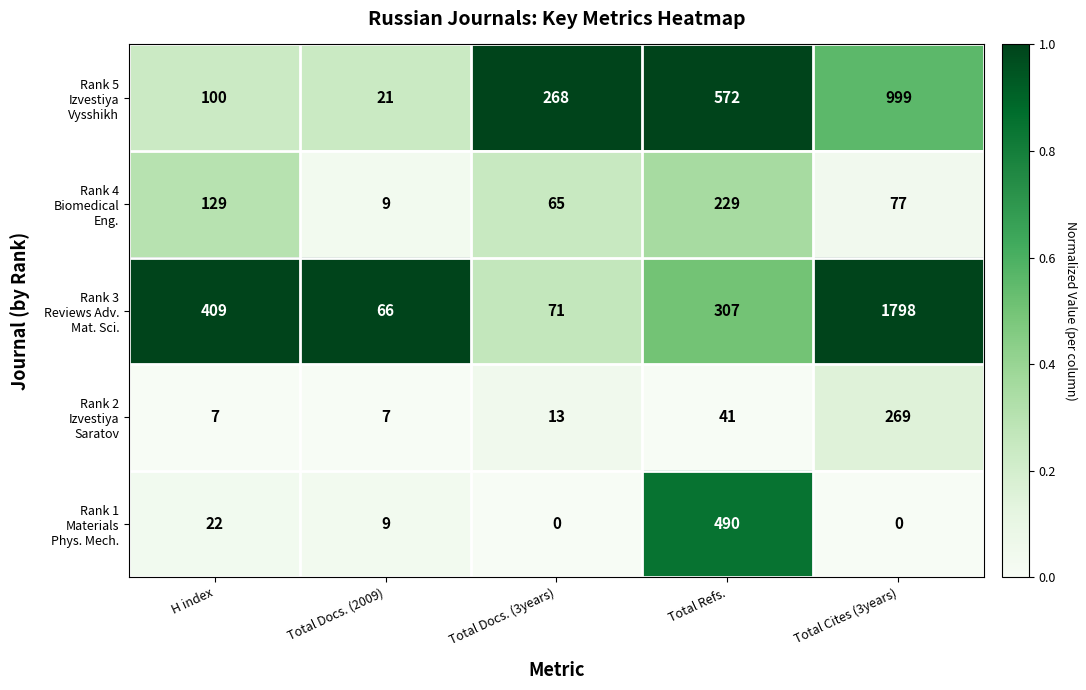

What is the difference between the highest and lowest values at Total Refs.?

531